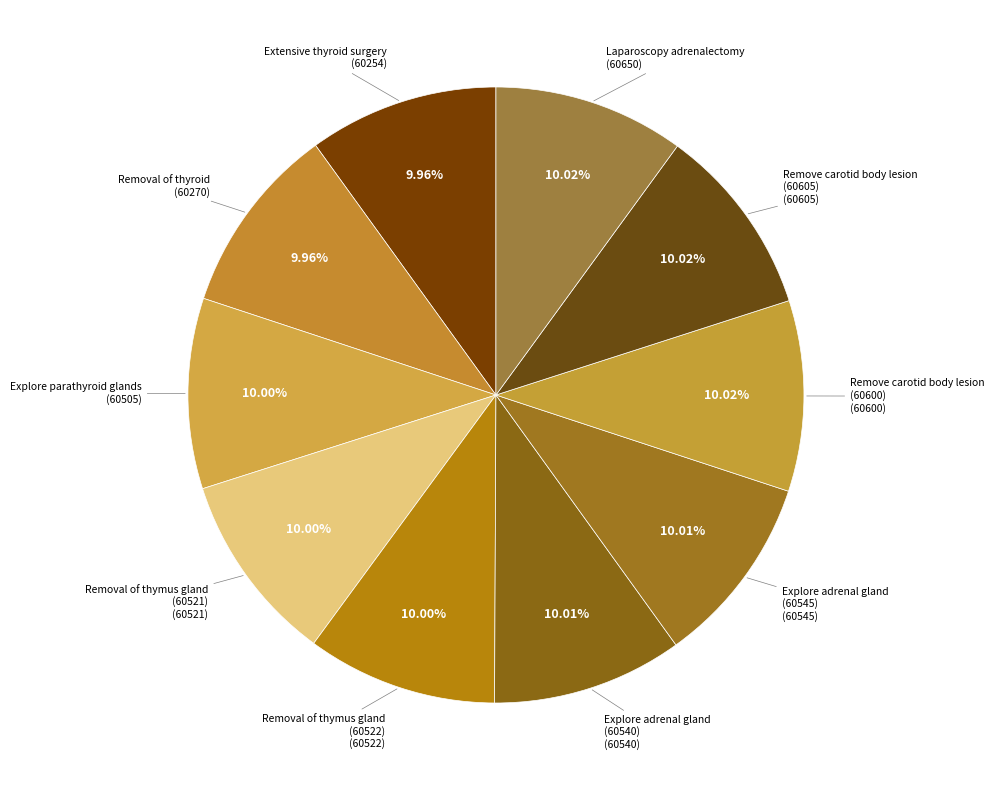

Which slice is the smallest?

Extensive thyroid surgery